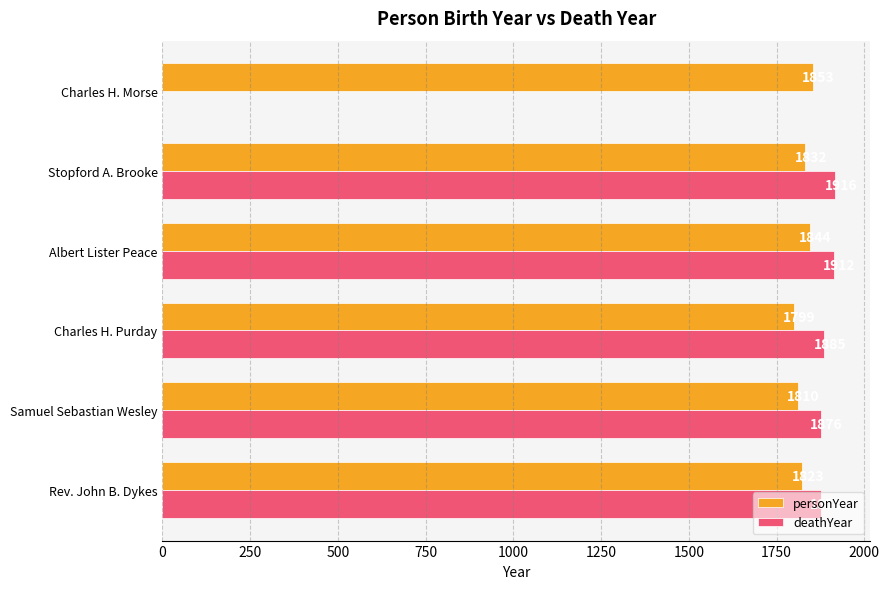

The personYear series shows 2729 at Albert Lister Peace. True or false?

False